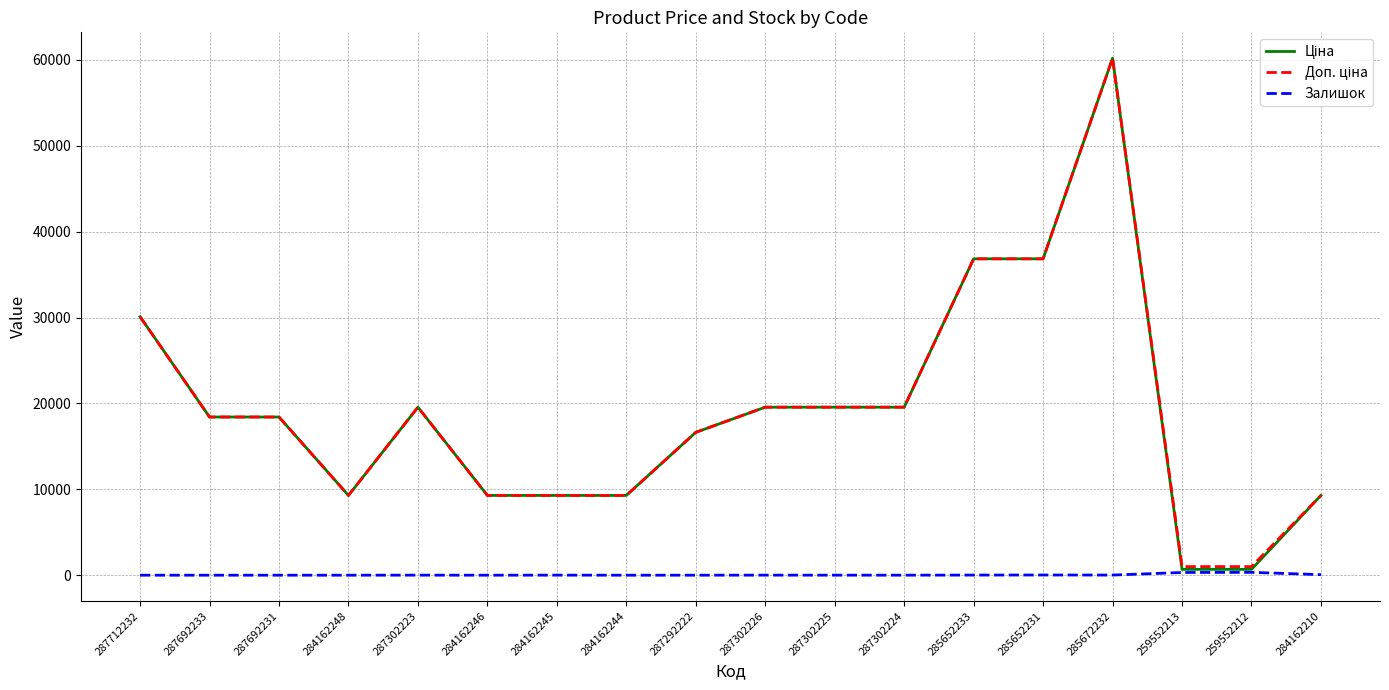

At which category is the sum across all series the highest?

285672232